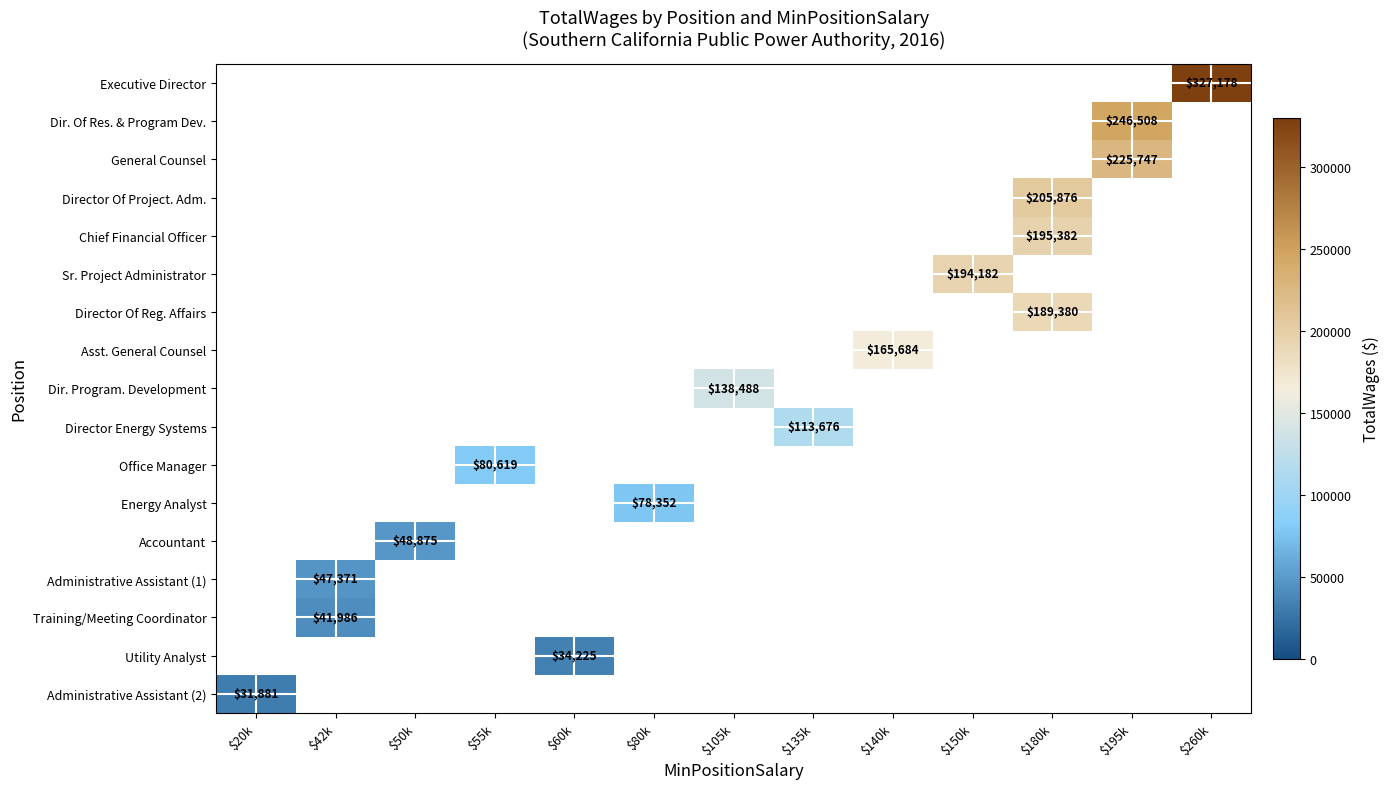

Count the number of data series in this chart.

17